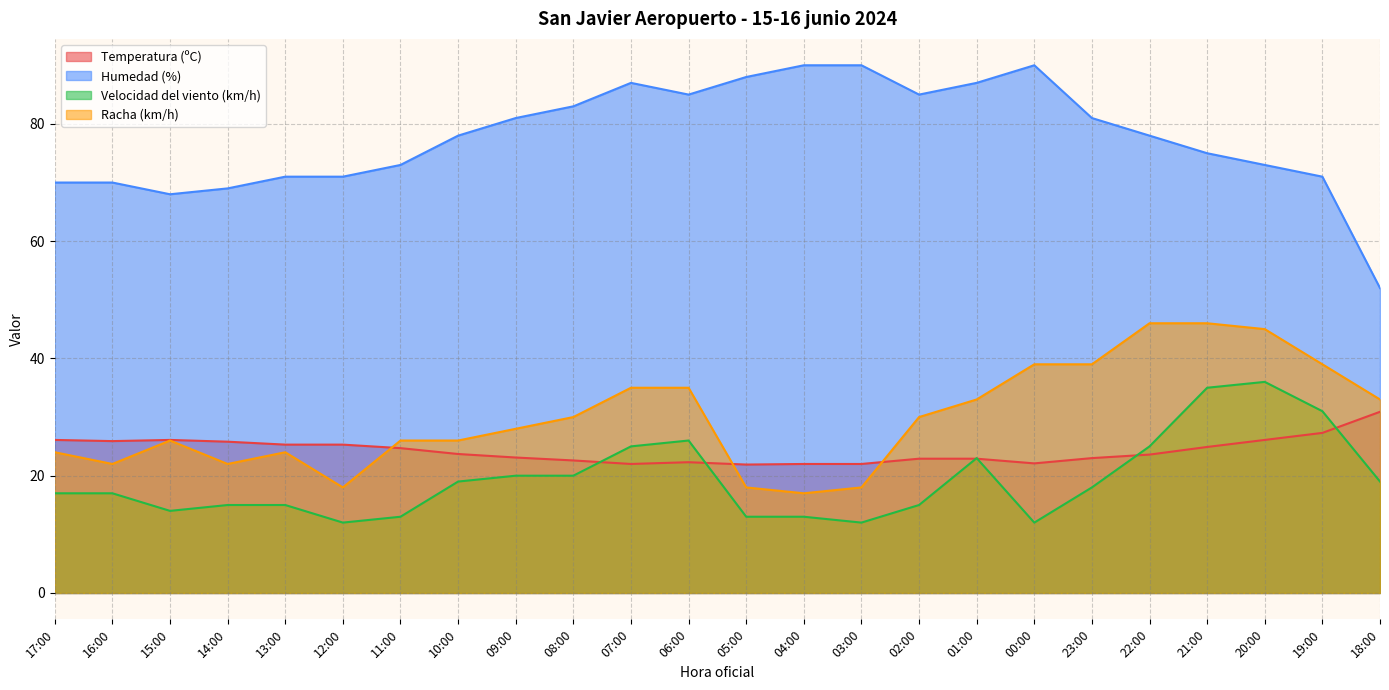

What is the highest value of the Velocidad del viento (km/h) series?

36.0